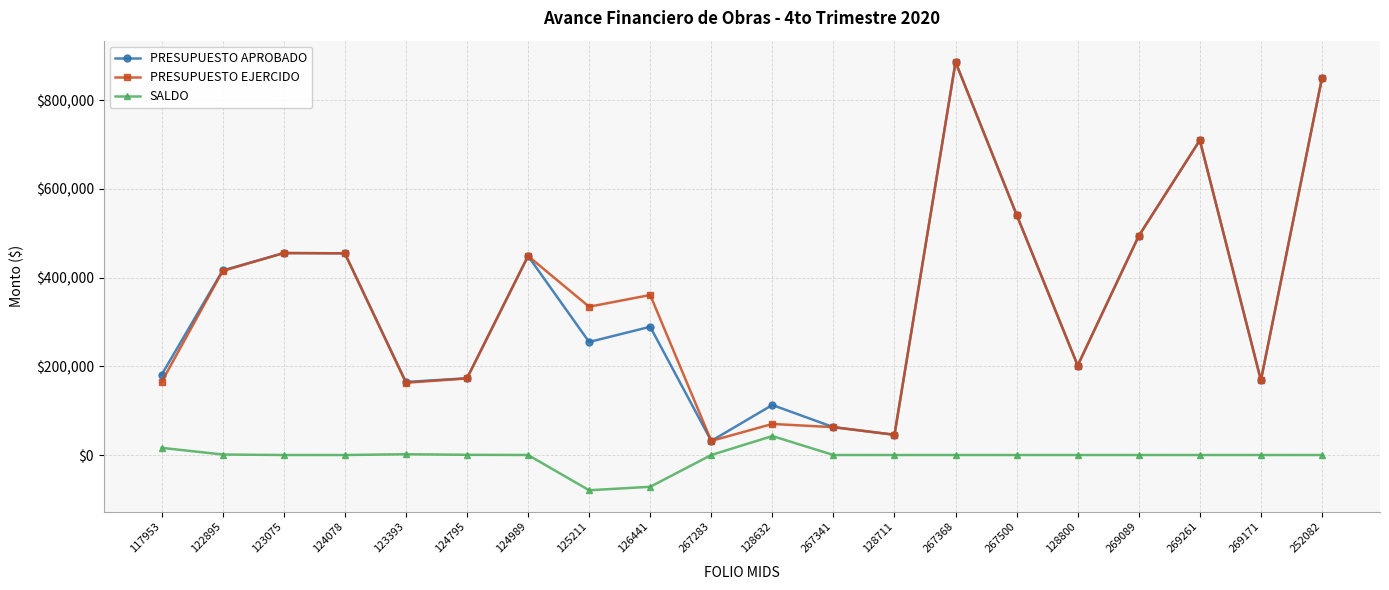

What is the difference between the highest and lowest values at 269171?

168509.4